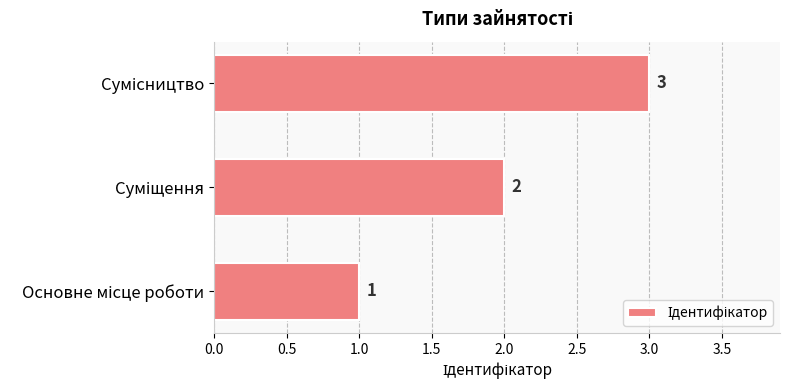

How many values are between 1 and 3?

3